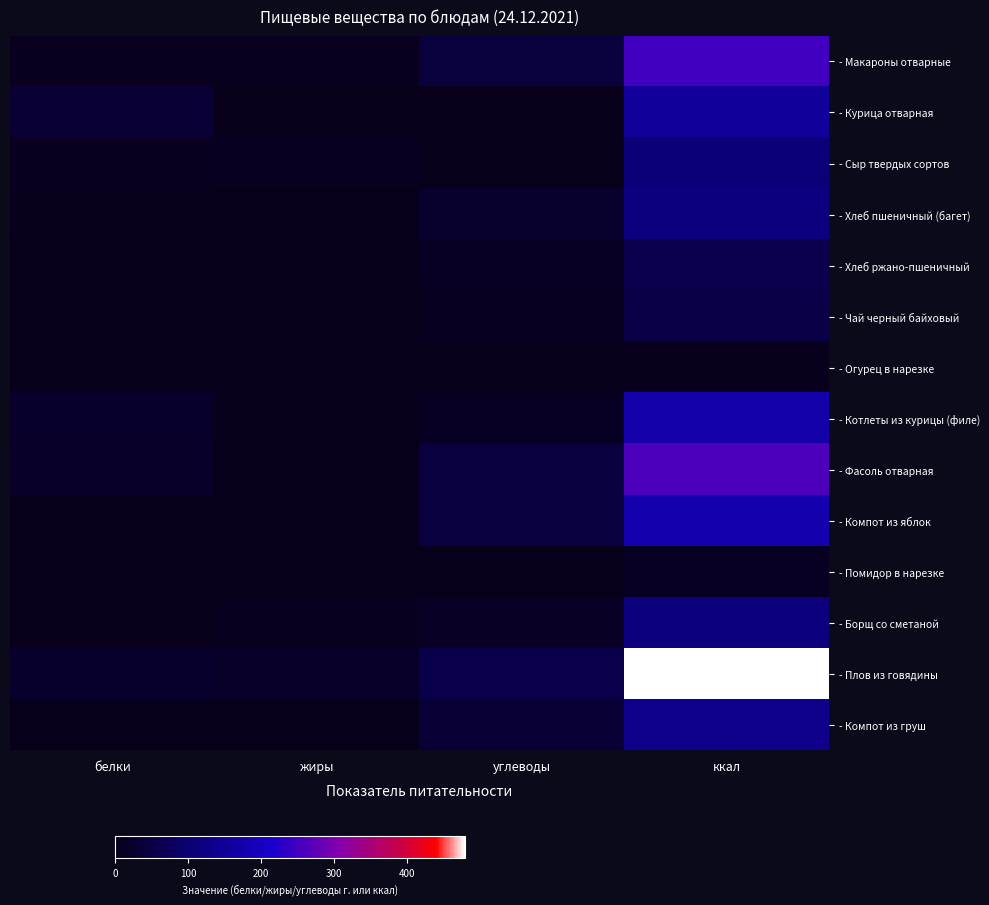

Reading right to left, transcribe all the data shown in this chart.

- Макароны отварные: ккал=249.8	углеводы=41.9	жиры=6.4	белки=6.1
- Курица отварная: ккал=154.9	углеводы=1.1	жиры=2.4	белки=32.3
- Сыр твердых сортов: ккал=109.1	углеводы=0.0	жиры=9.0	белки=7.0
- Хлеб пшеничный (багет): ккал=117.5	углеводы=24.2	жиры=0.5	белки=3.9
- Хлеб ржано-пшеничный: ккал=59.4	углеводы=11.9	жиры=0.4	белки=2.0
- Чай черный байховый: ккал=52.9	углеводы=8.6	жиры=1.4	белки=1.5
- Огурец в нарезке: ккал=5.5	углеводы=1.1	жиры=0.0	белки=0.3
- Котлеты из курицы (филе): ккал=171.1	углеводы=12.7	жиры=4.9	белки=19.3
- Фасоль отварная: ккал=259.9	углеводы=43.6	жиры=1.3	белки=18.5
- Компот из яблок: ккал=178.1	углеводы=44.1	жиры=0.2	белки=0.2
- Помидор в нарезке: ккал=11.5	углеводы=2.5	жиры=0.0	белки=0.4
- Борщ со сметаной: ккал=115.6	углеводы=13.2	жиры=6.2	белки=2.0
- Плов из говядины: ккал=478.8	углеводы=56.4	жиры=18.5	белки=21.7
- Компот из груш: ккал=134.1	углеводы=32.2	жиры=0.3	белки=0.4